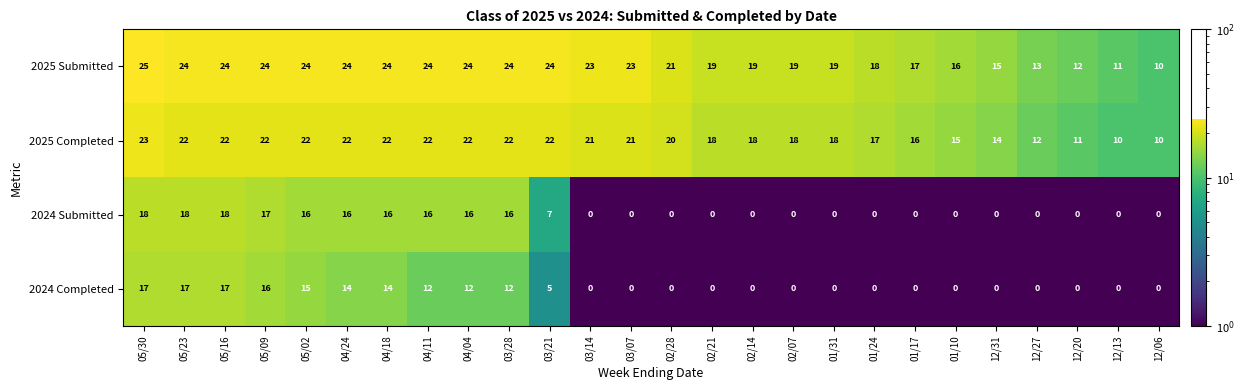

What is the approximate value of 2024 Completed at 04/18?

14